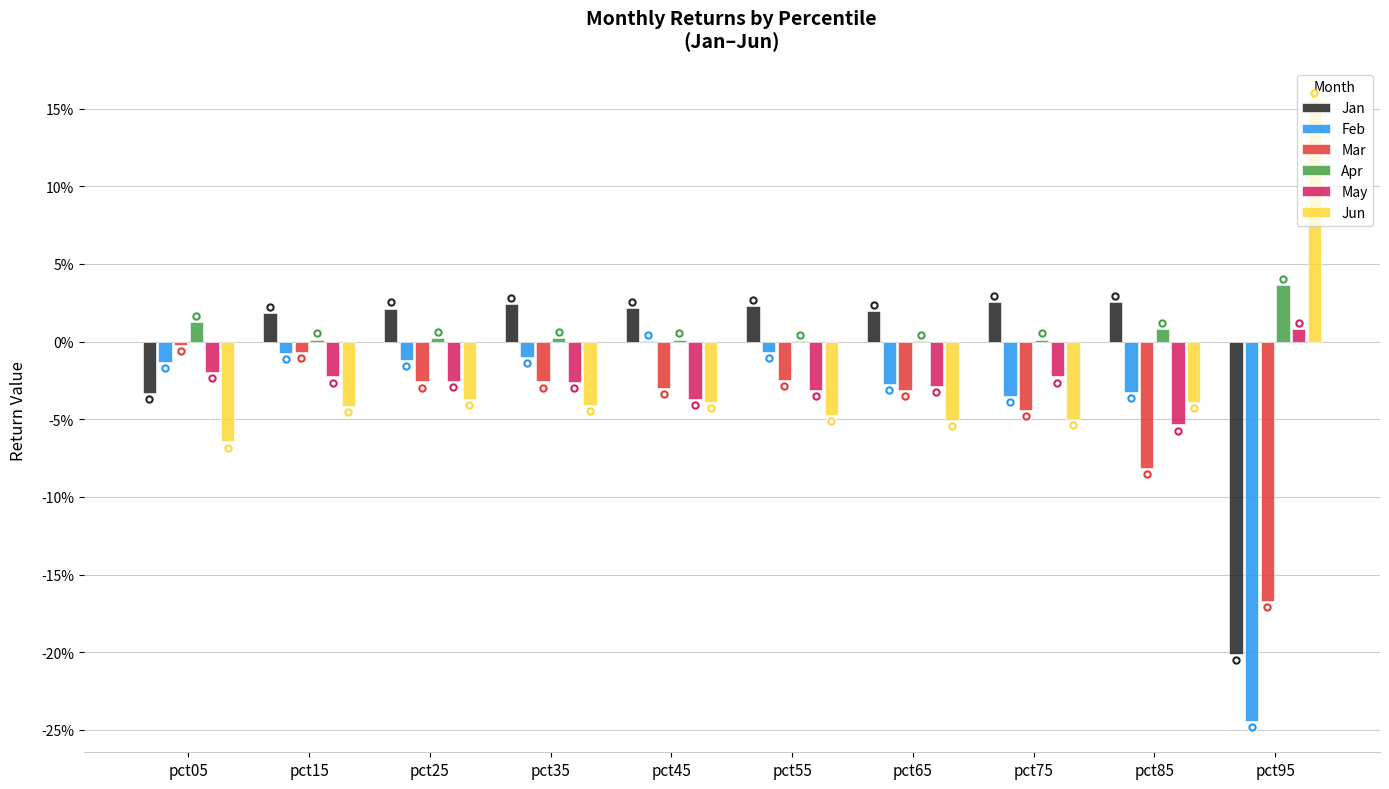

List the series in order of their peak value, highest first.

Jun, Apr, Jan, May, Feb, Mar